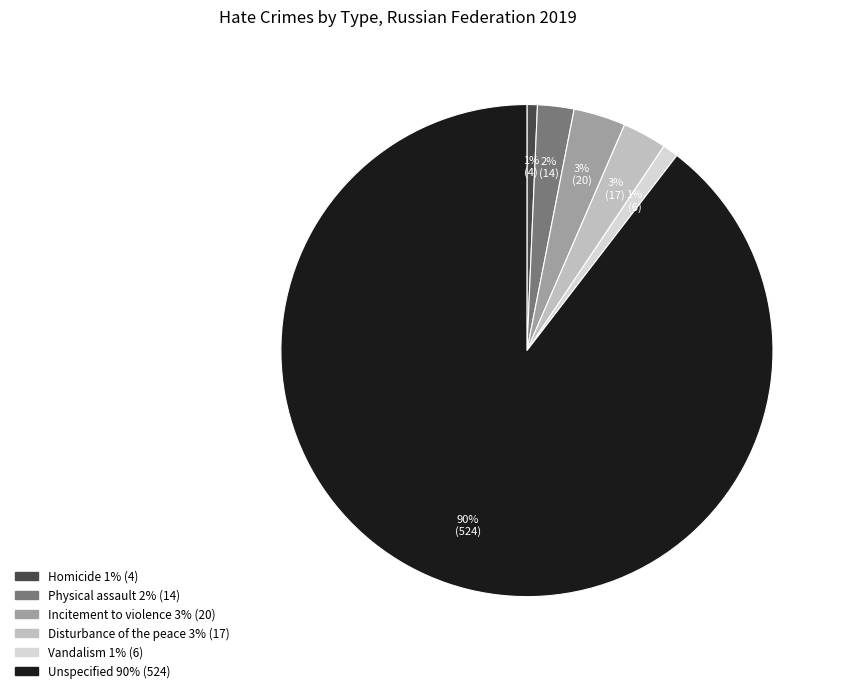

Which category has the biggest portion of the pie?

Unspecified